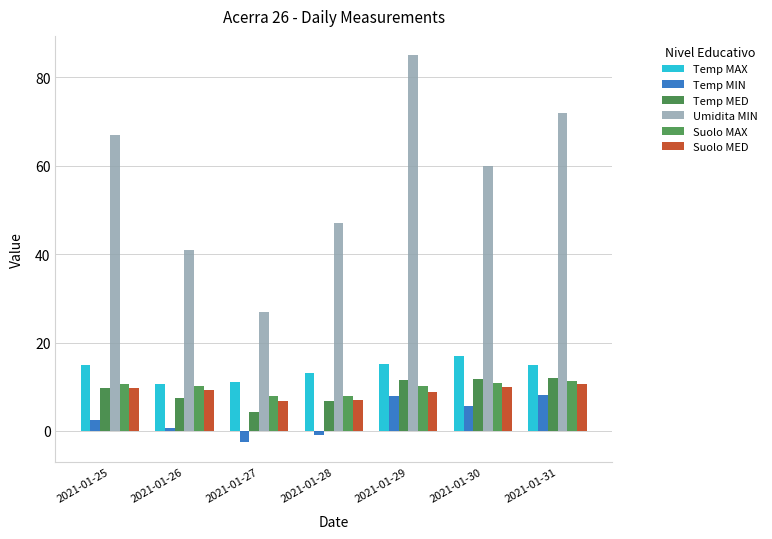

How many data points in Temp MIN are less than 2?

3